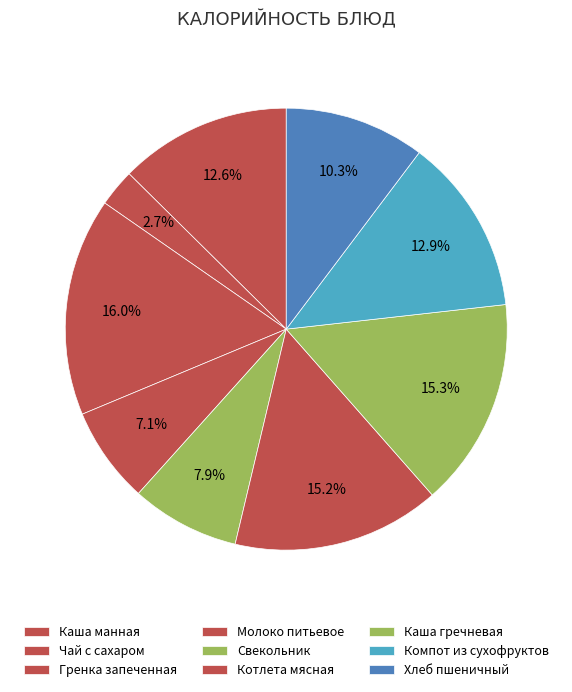

Count the number of slices in the pie.

9